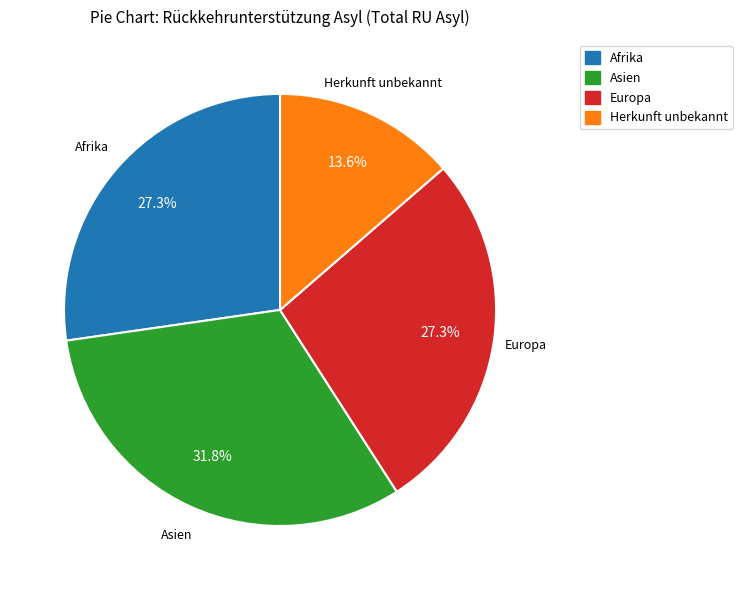

How much of the chart is everything except Herkunft unbekannt?

86.4%